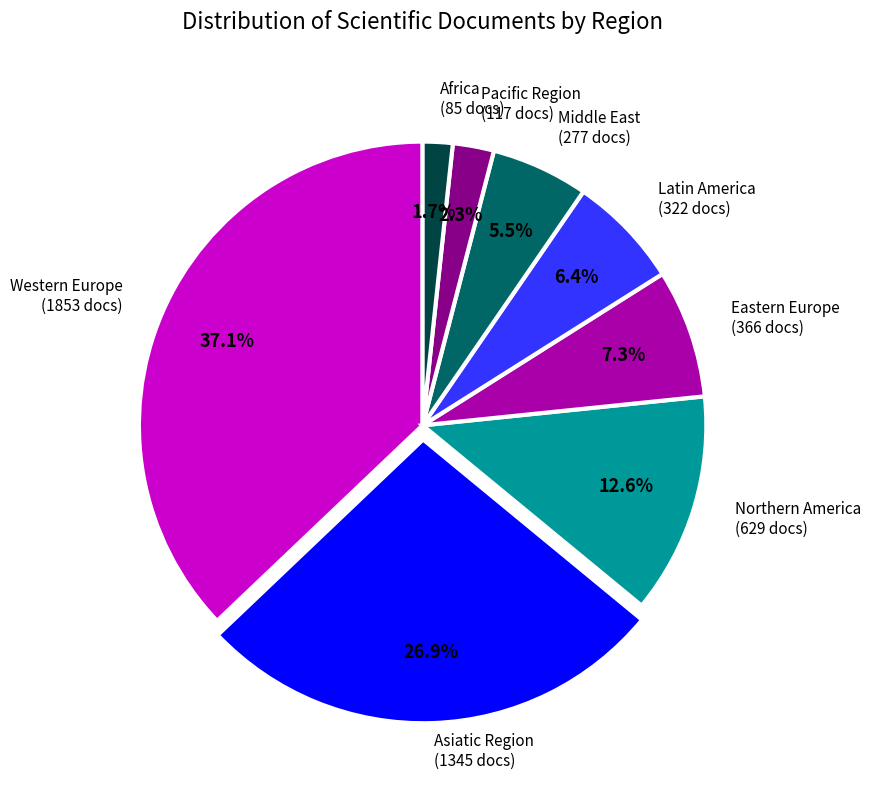

Is there any slice that represents more than half of the pie?

No